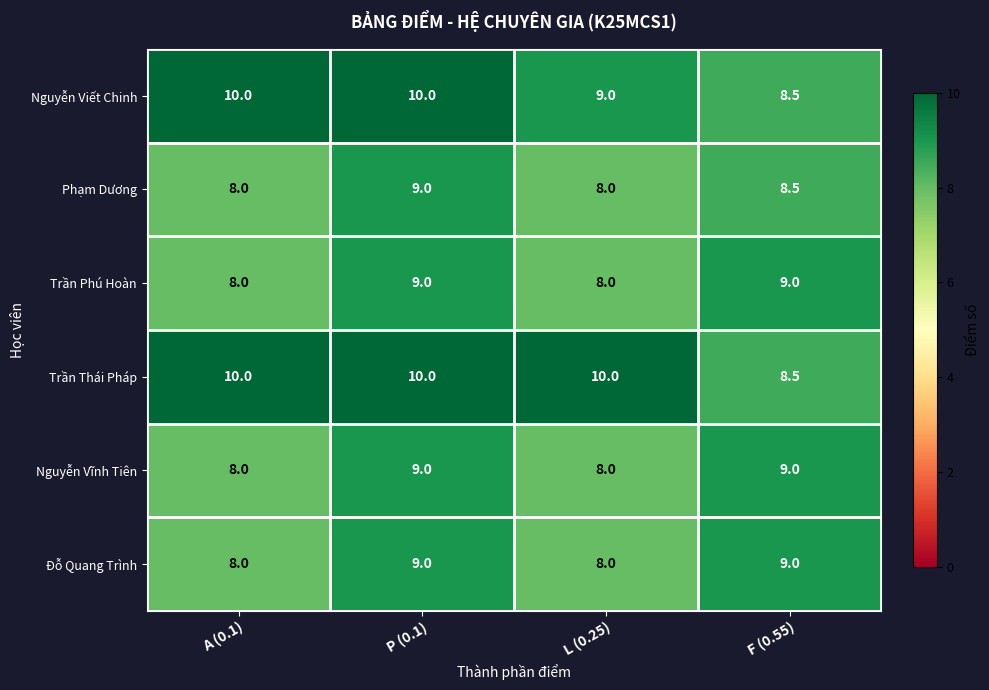

What is the average value of the Nguyễn Vĩnh Tiên series?

8.5